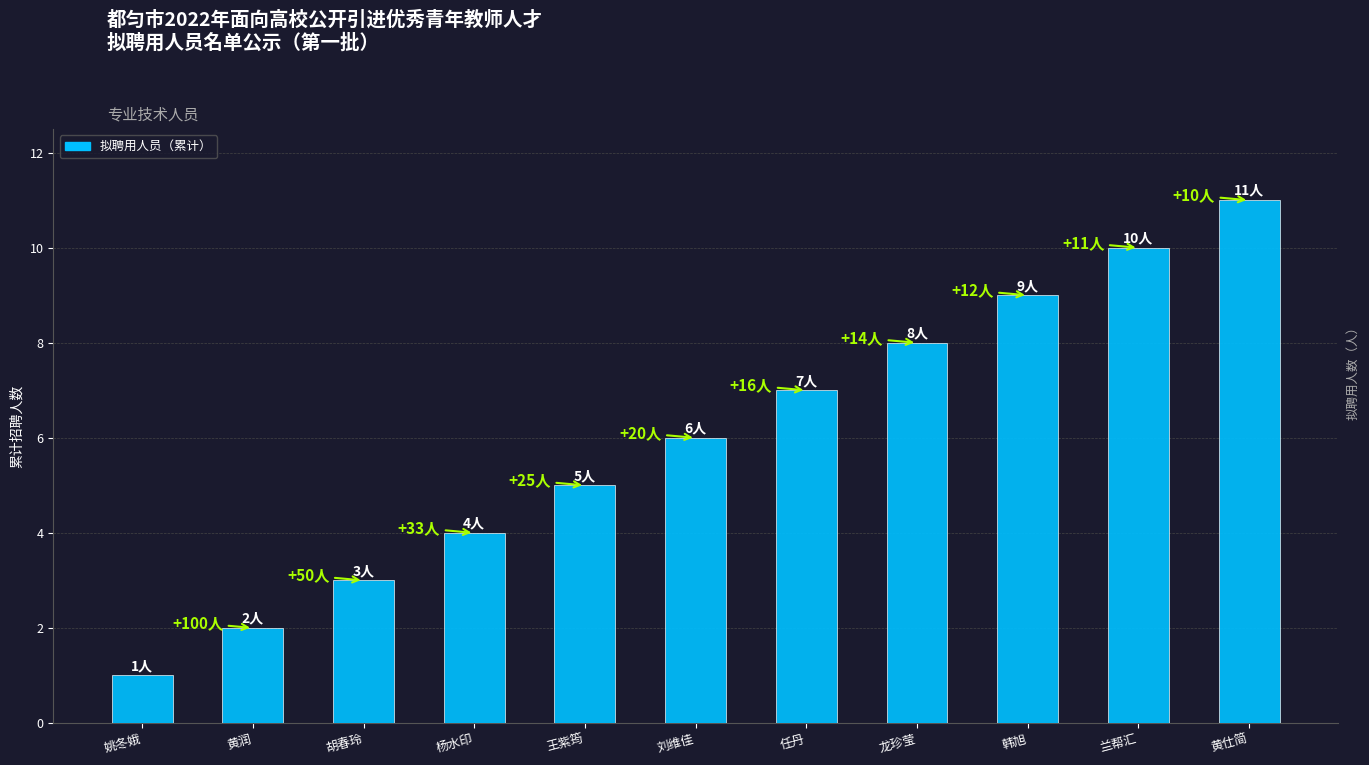

What is the maximum value shown in the chart?

11